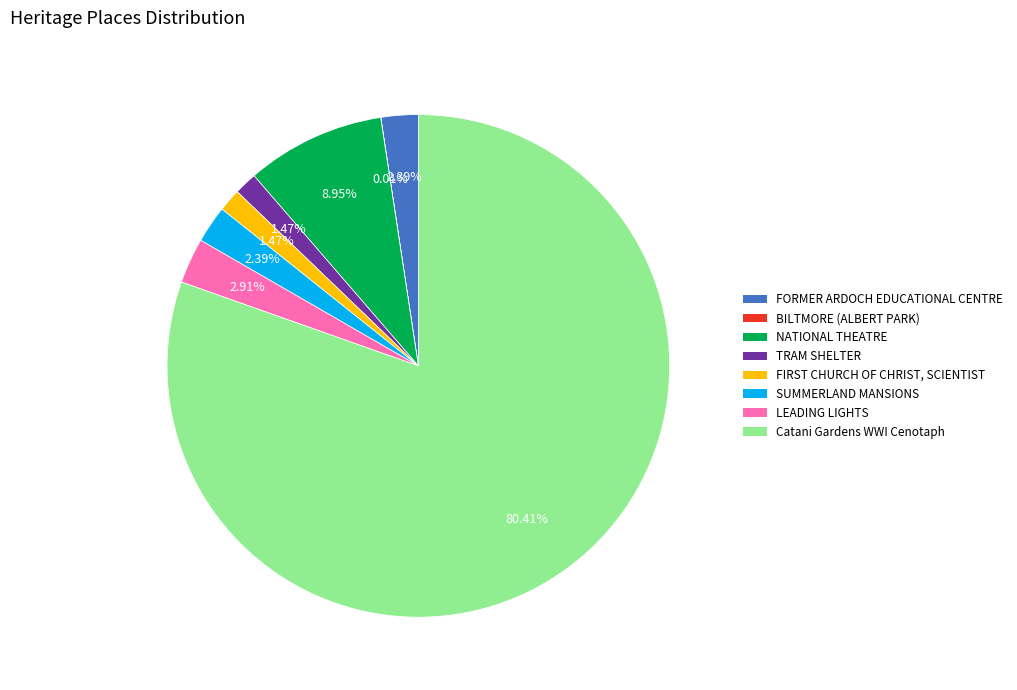

Which category has the biggest portion of the pie?

Catani Gardens WWI Cenotaph